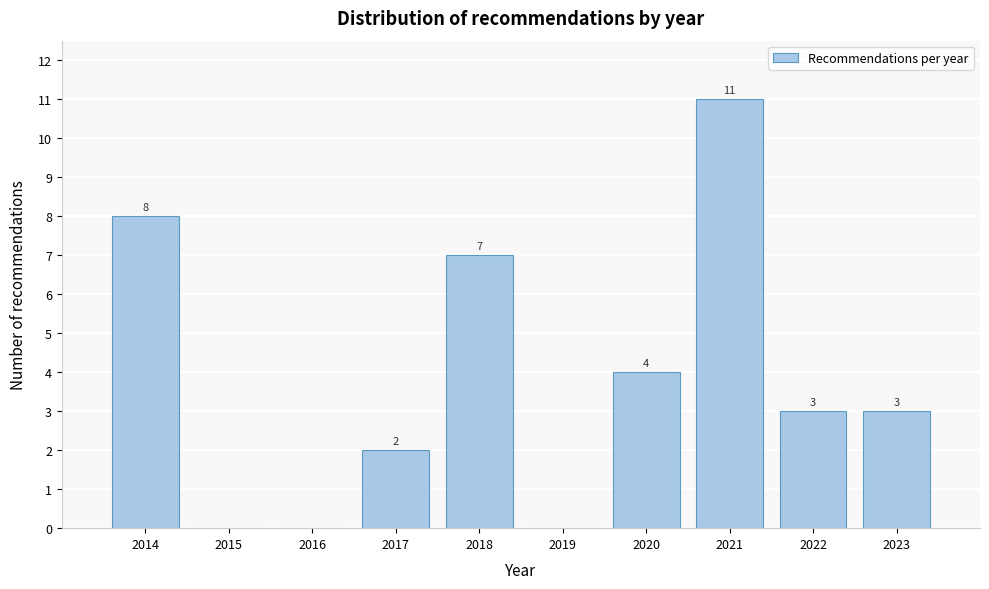

Reading right to left, transcribe all the data shown in this chart.

2023=3	2022=3	2021=11	2020=4	2019=0	2018=7	2017=2	2016=0	2015=0	2014=8